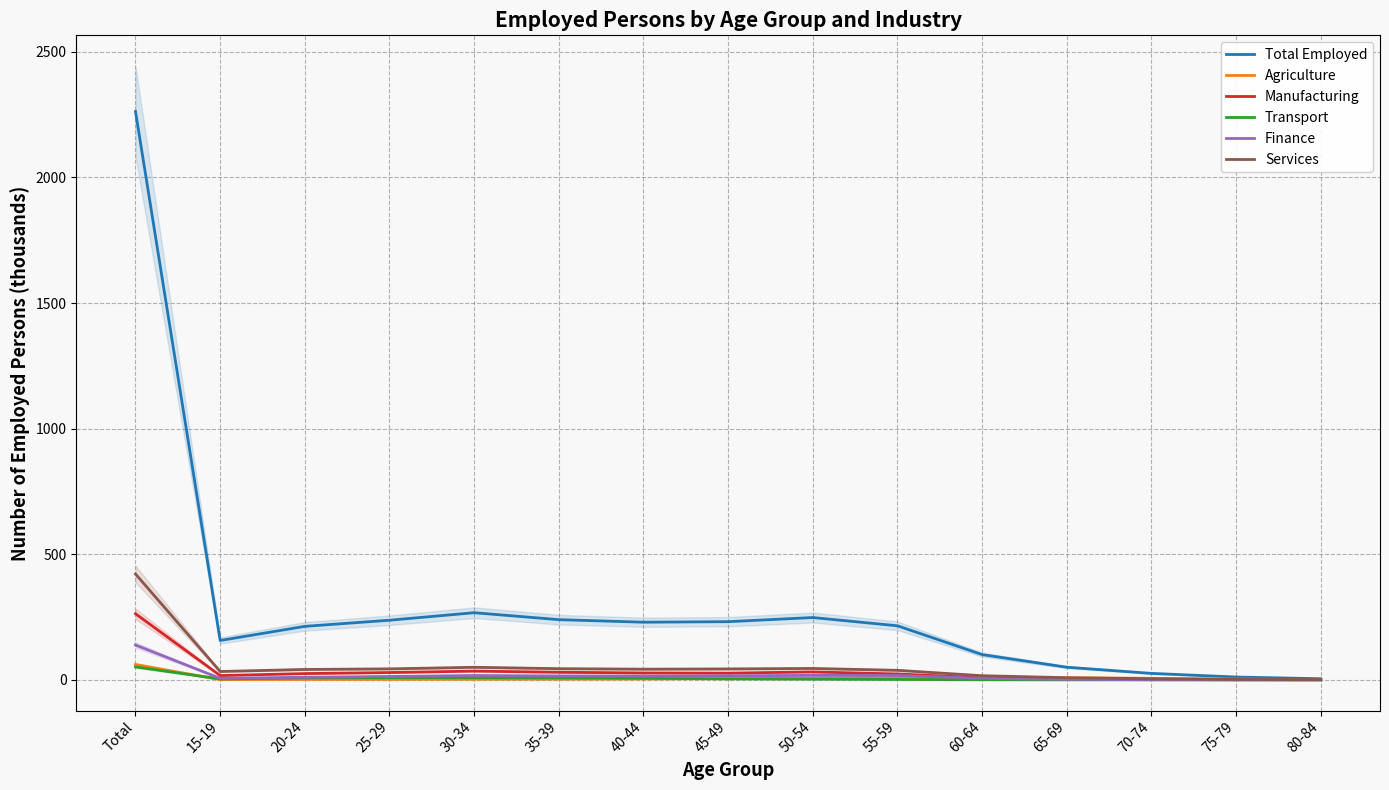

Between 20-24 and 60-64, which series saw the biggest shift?

Total Employed